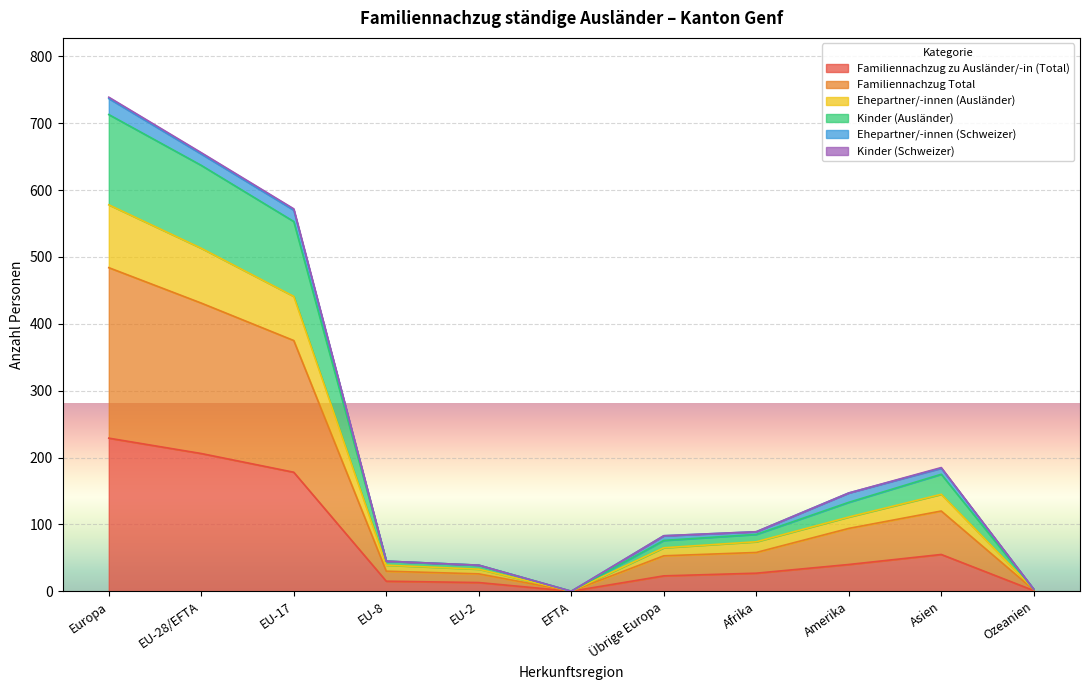

How many data points in Familiennachzug Total are above 89?

5